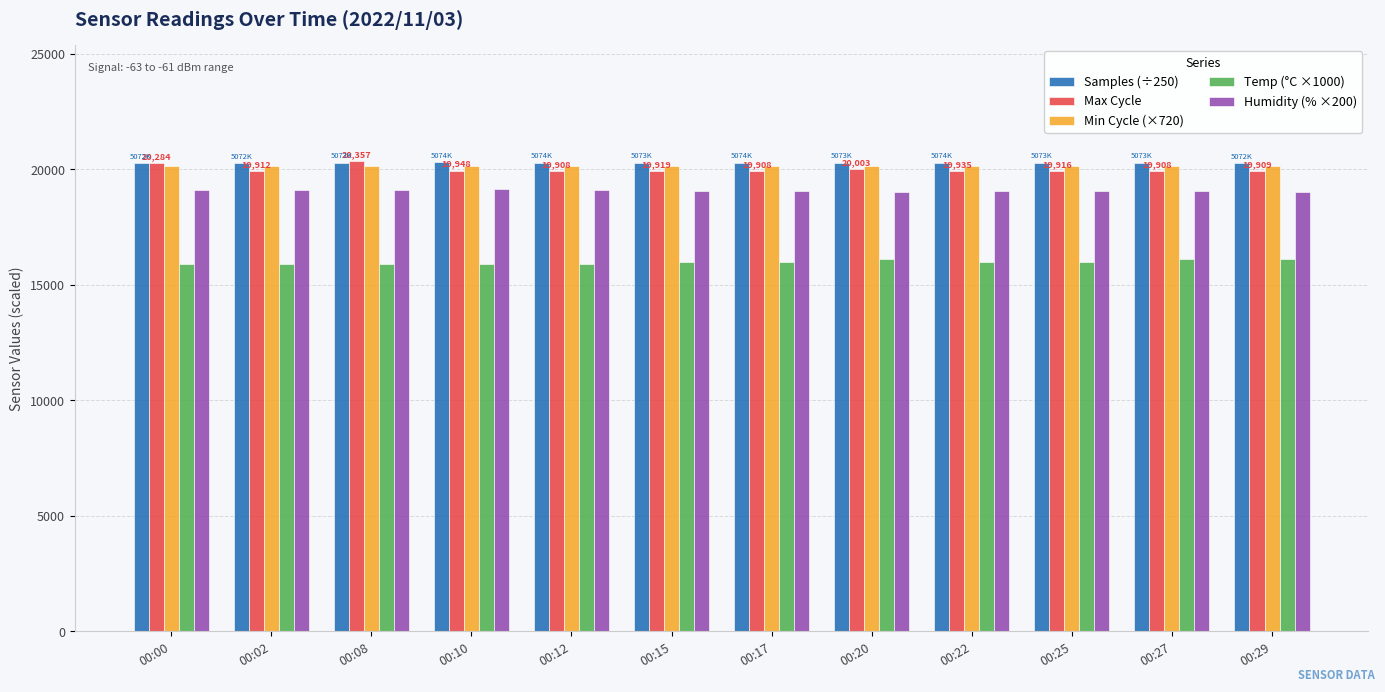

Which series has the widest spread of values?

Max Cycle